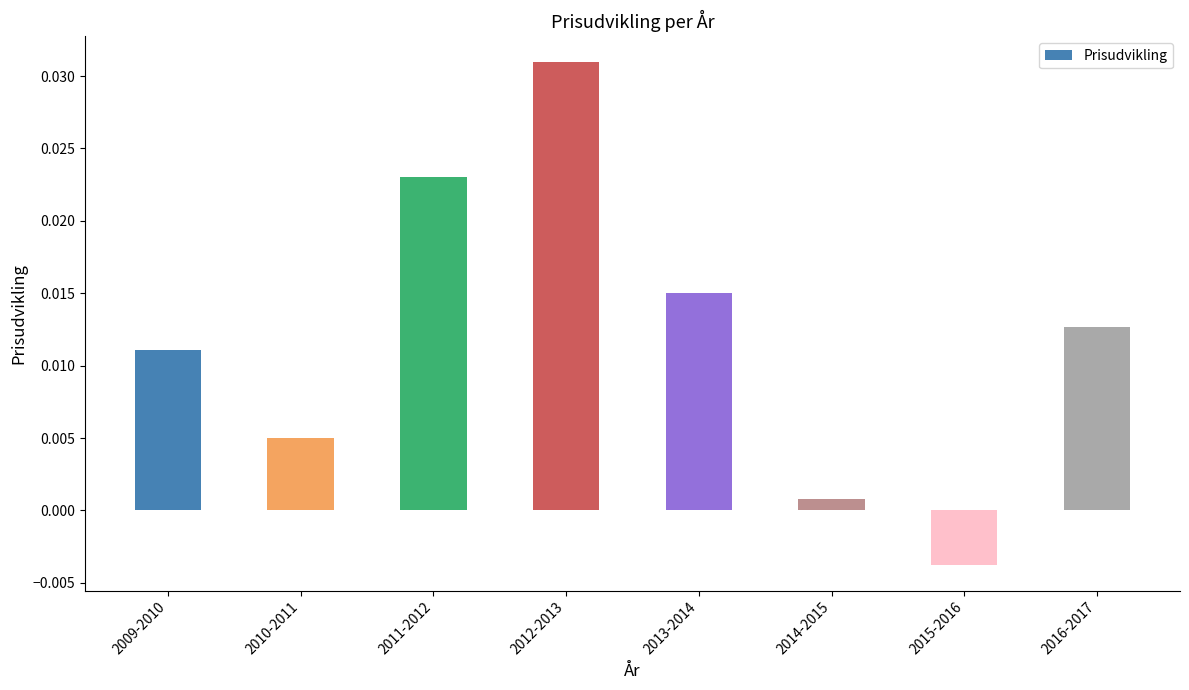

What is the label of the 3rd bar from the right?

2014-2015